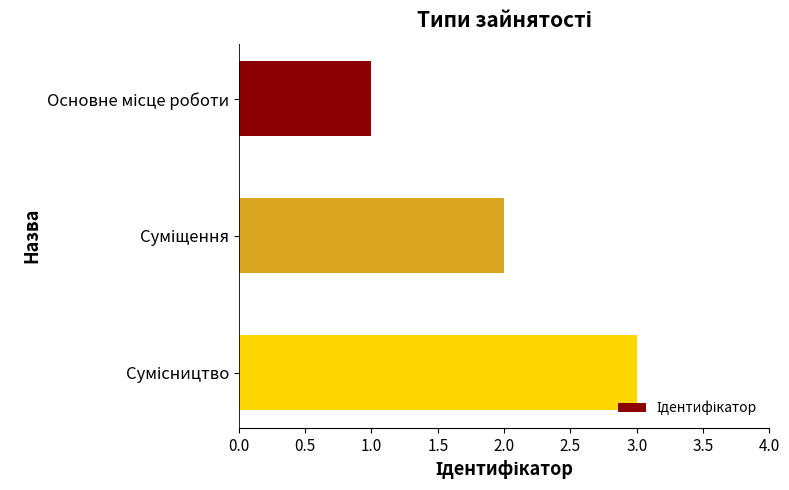

What is the maximum value shown in the chart?

3